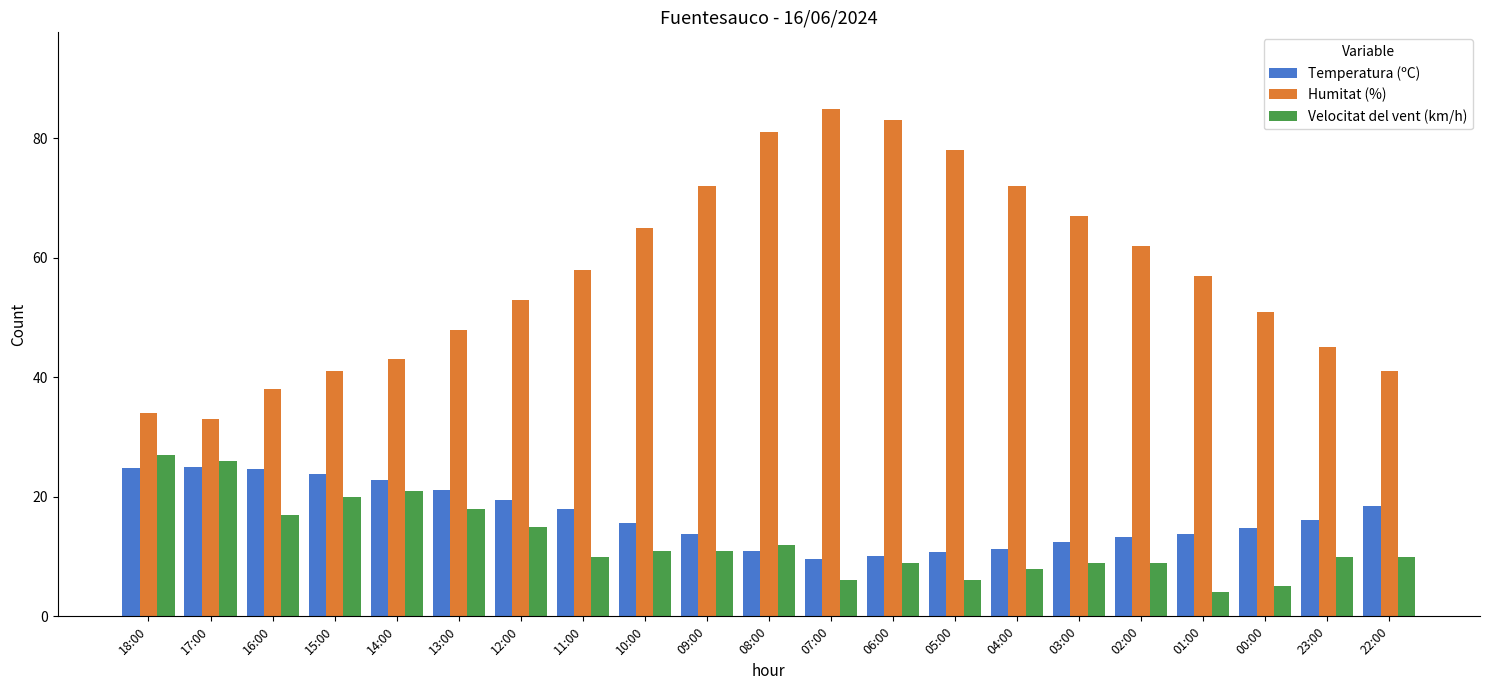

Which series has the largest range (max minus min)?

Humitat (%)